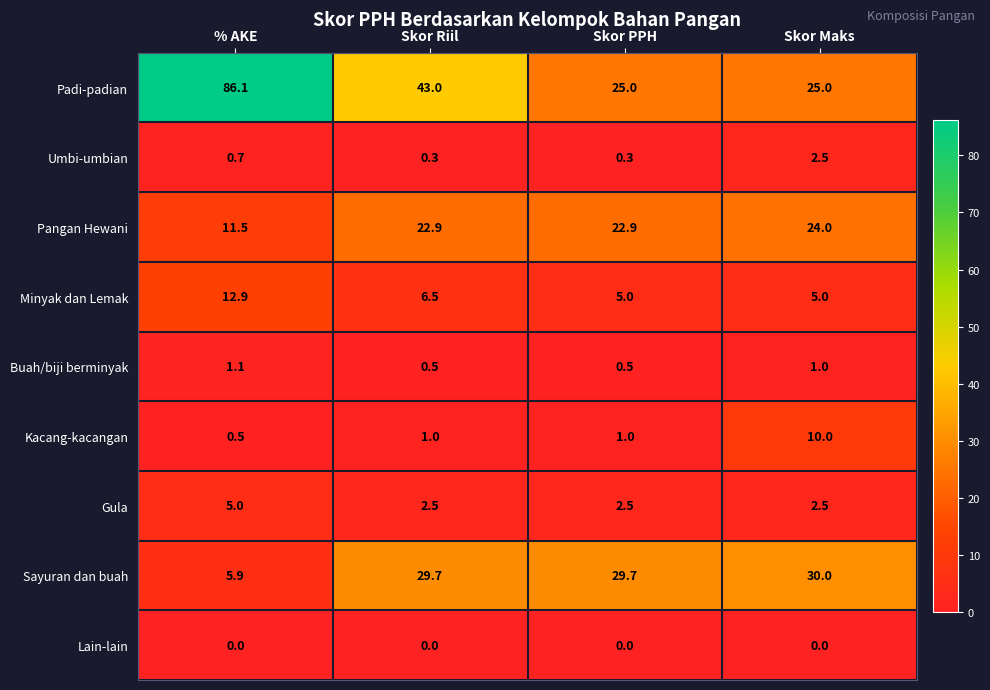

The Umbi-umbian series shows 1.1 at % AKE. True or false?

False